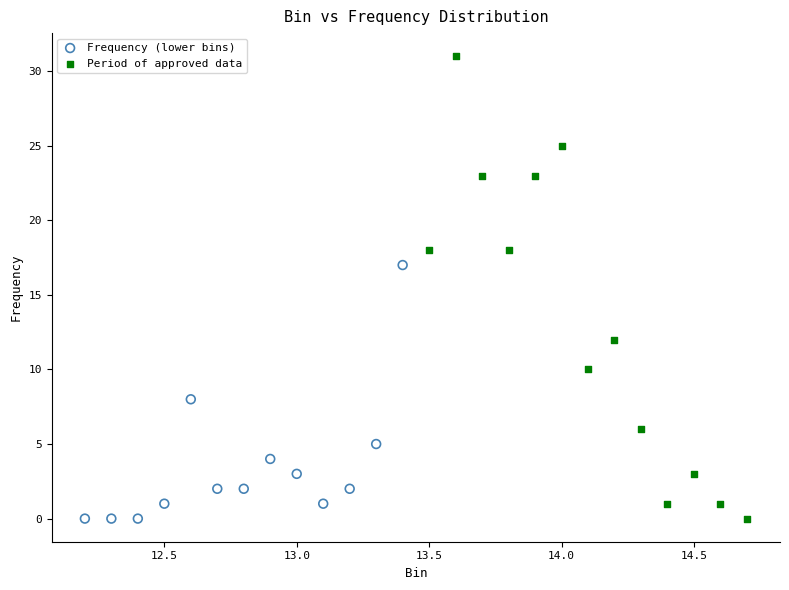

Which series has the widest spread of Y values?

Period of approved data